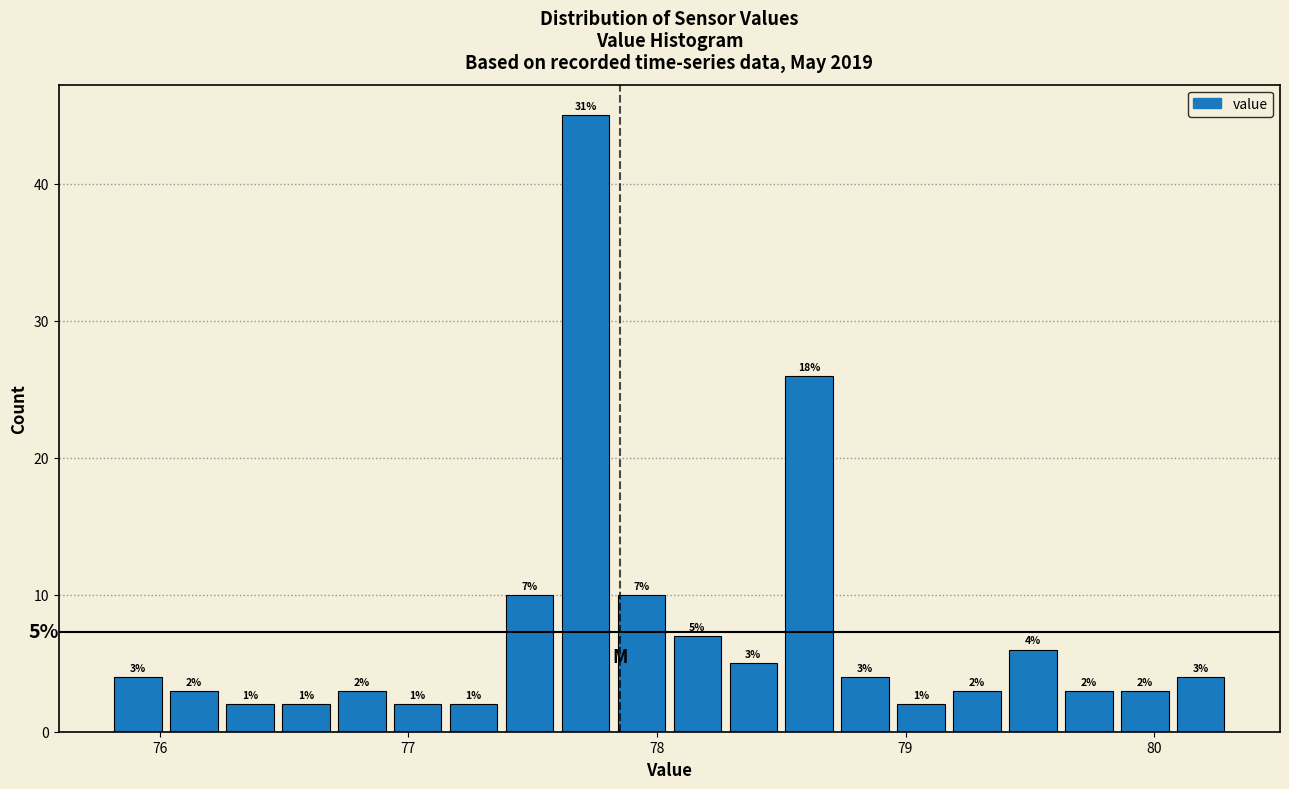

Read against the x-axis, roughly where is the centre of the tallest bar?

77.7